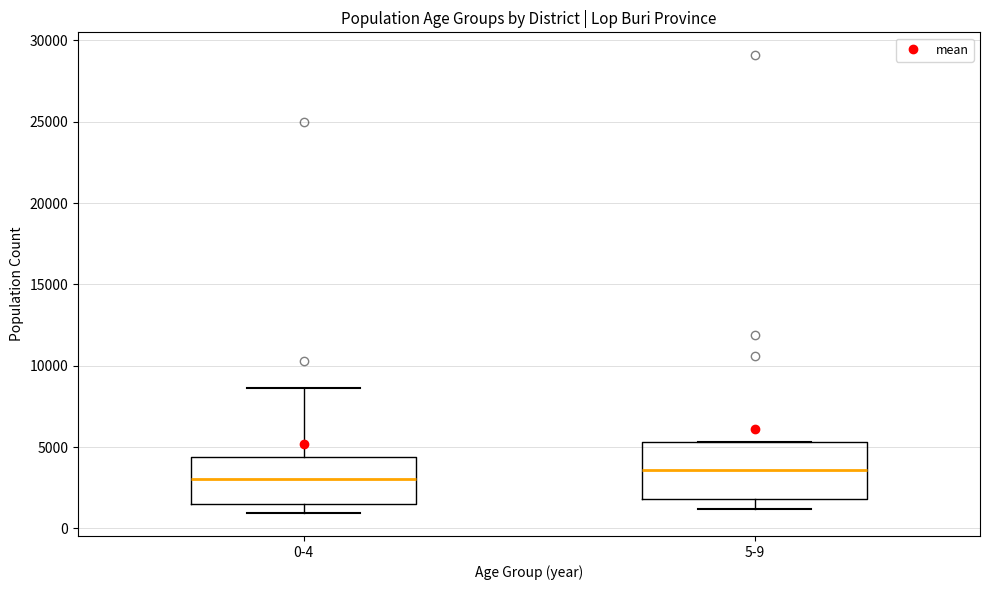

Reading left to right, read every box against the y-axis: the position of its median line, the range the box covers, and the ends of its whiskers. The values are not printed on the chart, so give them approximately, as read against the axis.

0-4: median 3000, box 1500 to 4500, whiskers 1000 to 8500
5-9: median 3500, box 2000 to 5500, whiskers 1000 to 5500